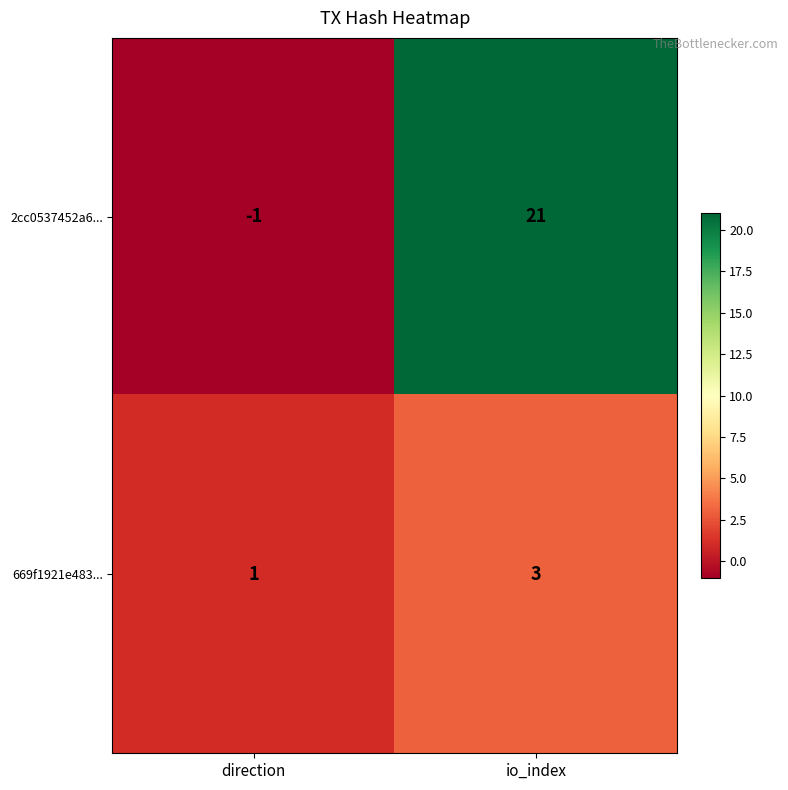

List the series in order of their overall mean, lowest first.

669f1921e483..., 2cc0537452a6...